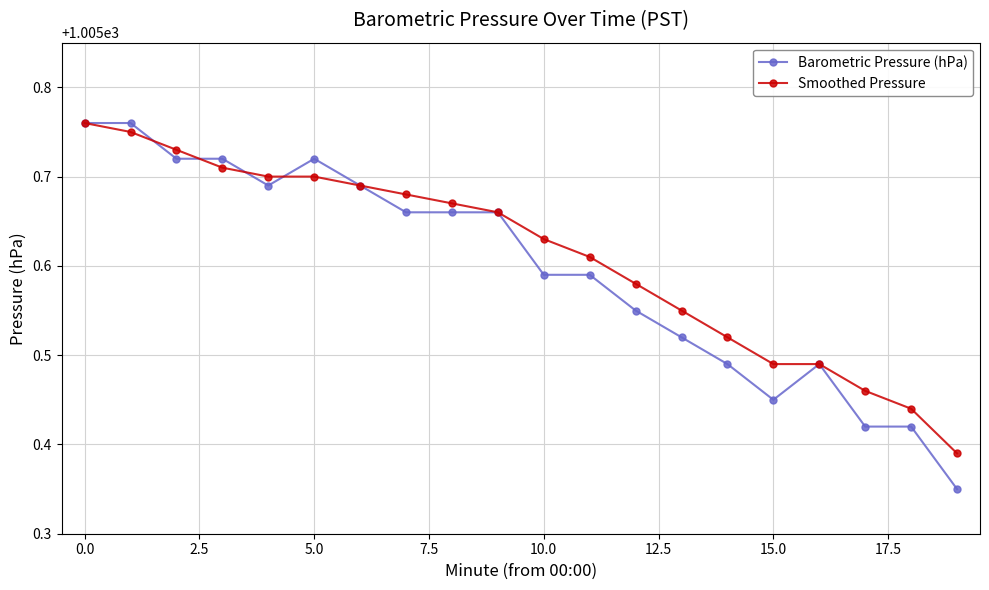

How many Barometric Pressure (hPa) values are between 1005 and 1006?

20